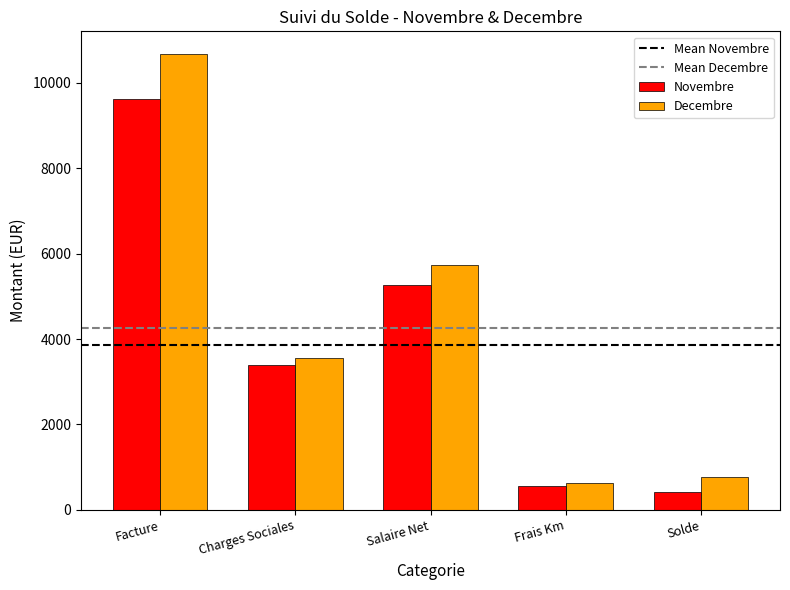

Is it true that Novembre equals 568.6 at Frais Km?

True